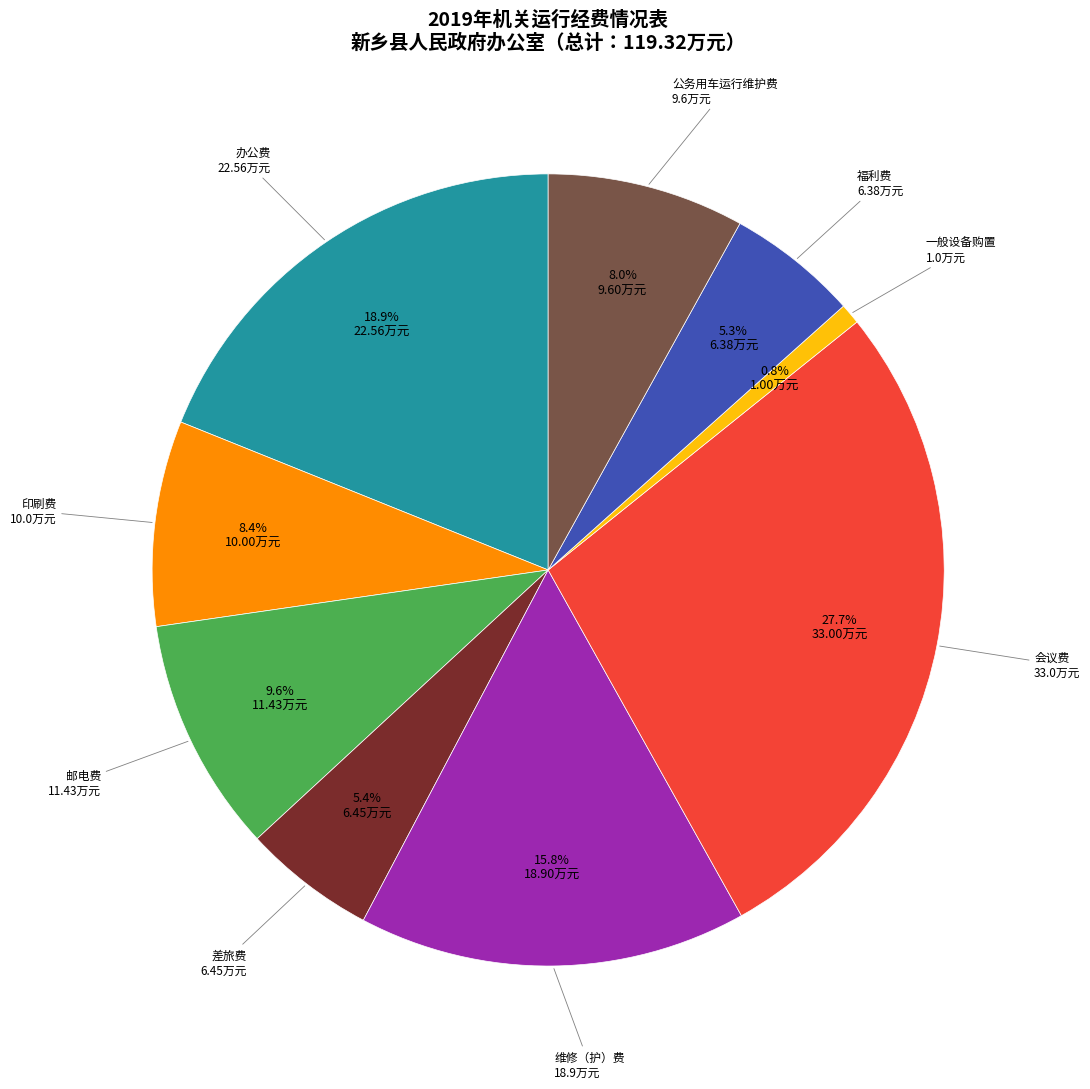

Does any single category account for the majority?

No